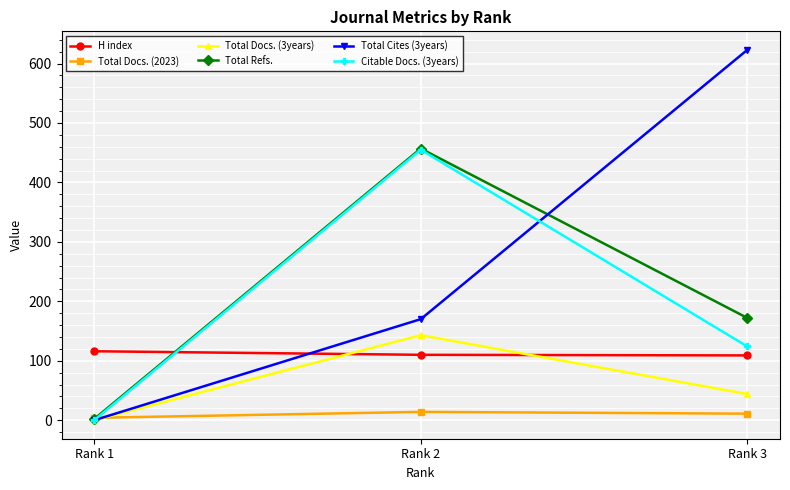

Is this an area chart (filled region under the line)?

No